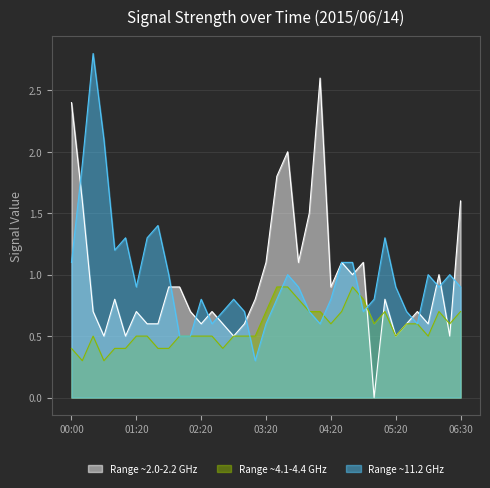

List the series in order of their peak value, highest first.

Range ~11.2 GHz, Range ~2.0-2.2 GHz, Range ~4.1-4.4 GHz